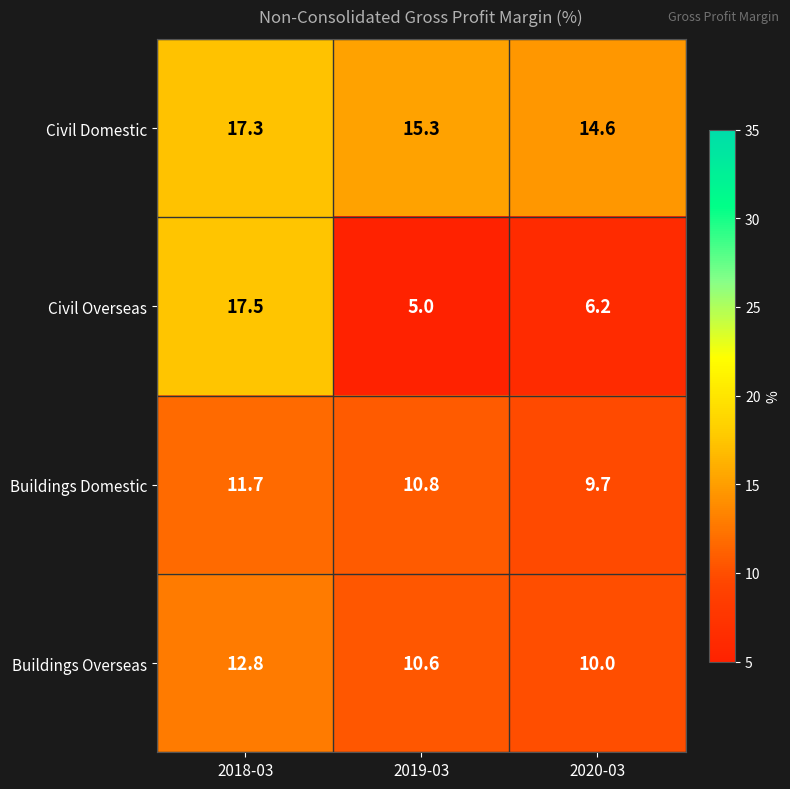

The value of Civil Domestic at 2018-03 is 17.3. True or false?

True